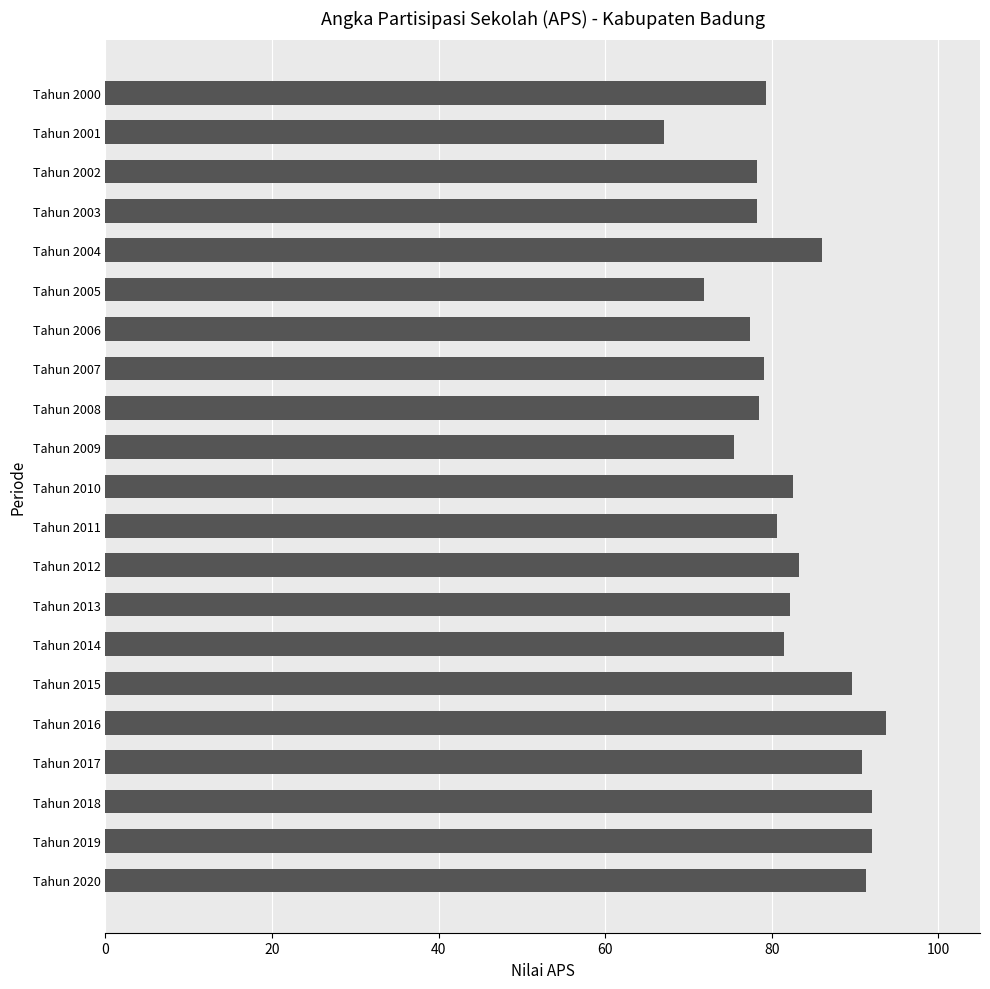

What is the difference between the values at Tahun 2011 and Tahun 2019?

11.4